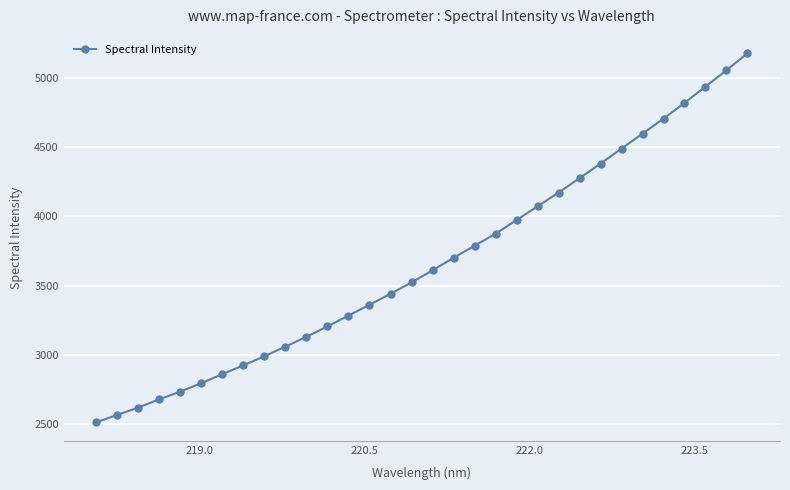

What is the average value?

3666.2